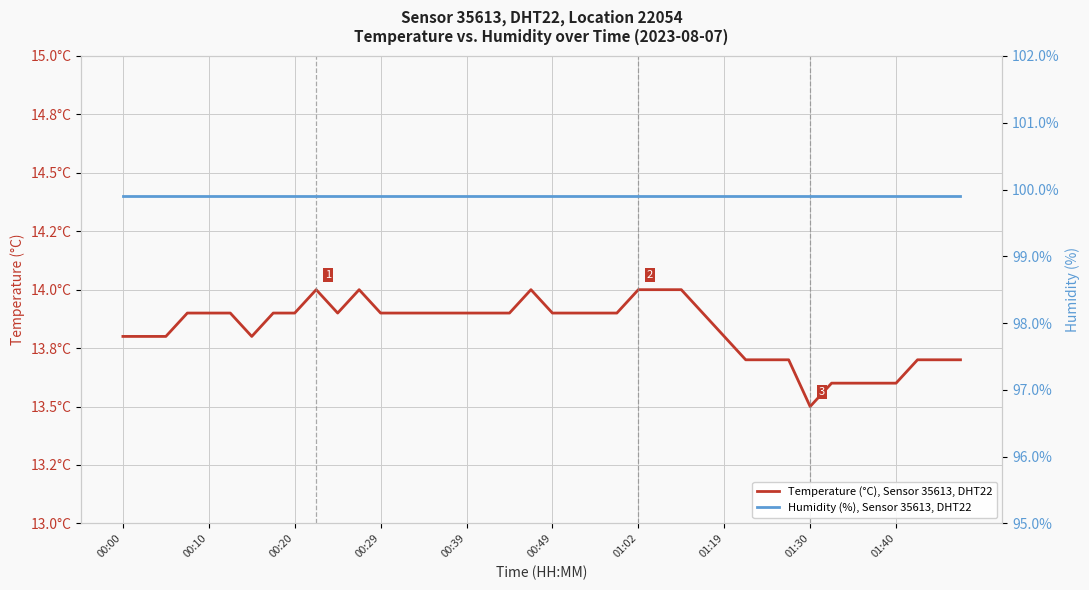

What are all the series names shown in the legend?

Temperature (°C), Sensor 35613, DHT22, Humidity (%), Sensor 35613, DHT22